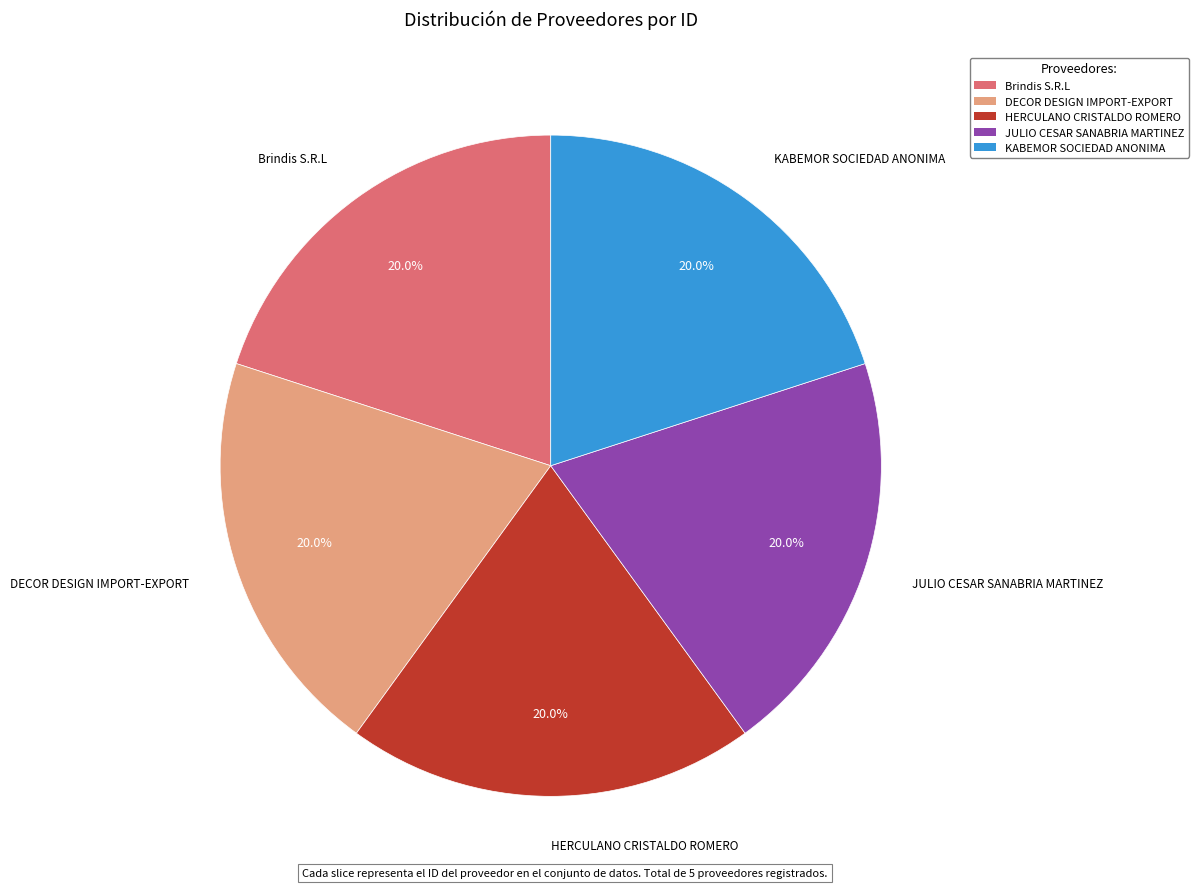

Count the number of slices in the pie.

5